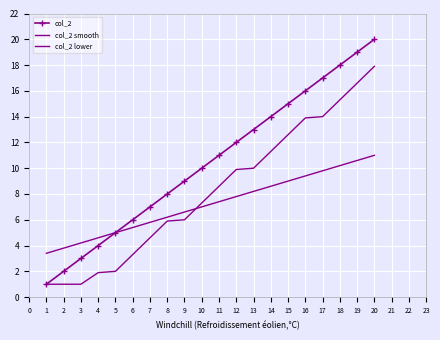

Which has a higher value, 8 or 5?

8